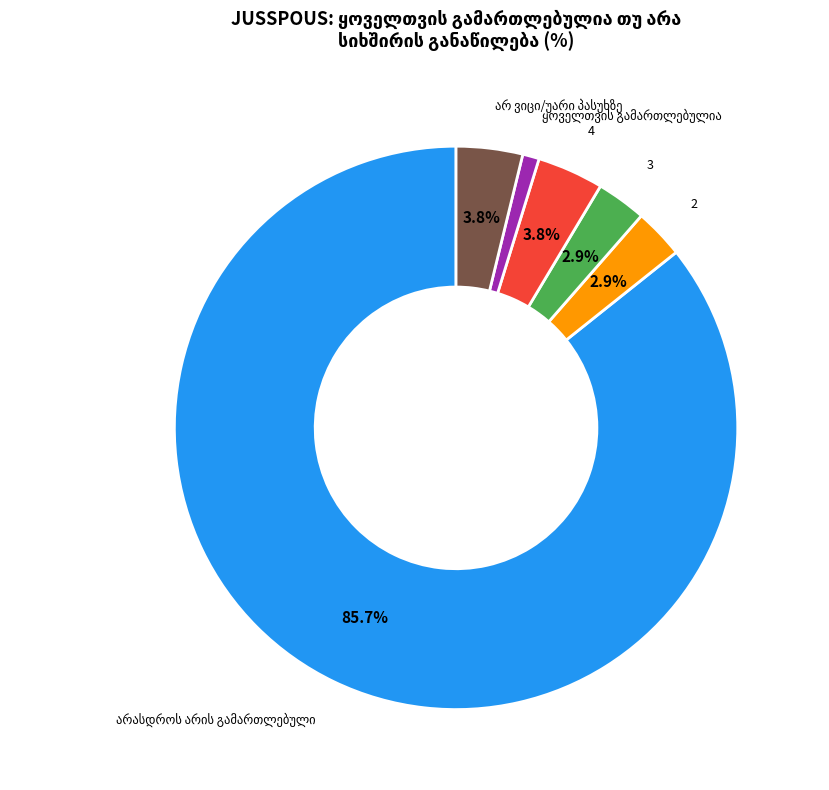

Does any single category account for the majority?

Yes